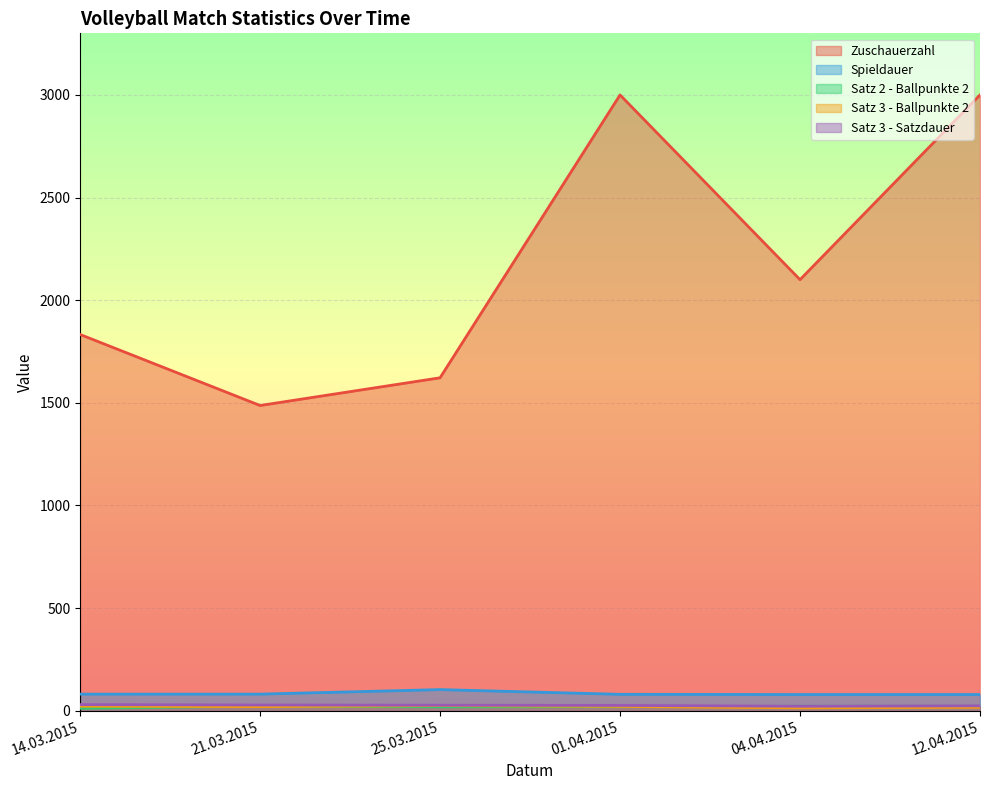

Which category has the lowest value across all series?

14.03.2015